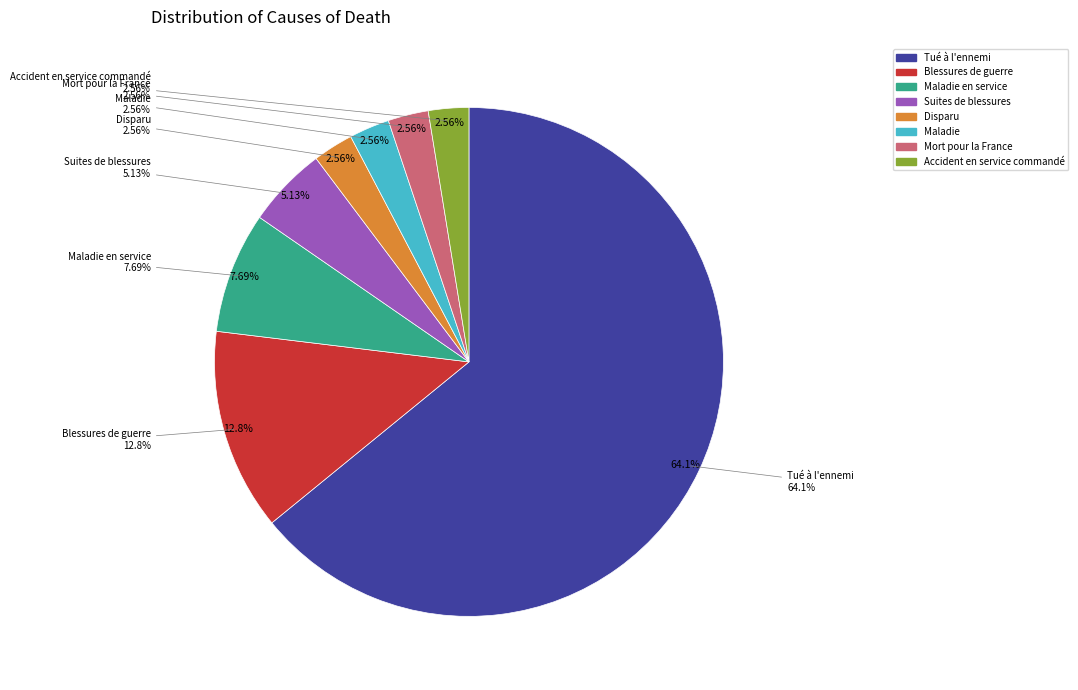

How many segments does this pie chart have?

8